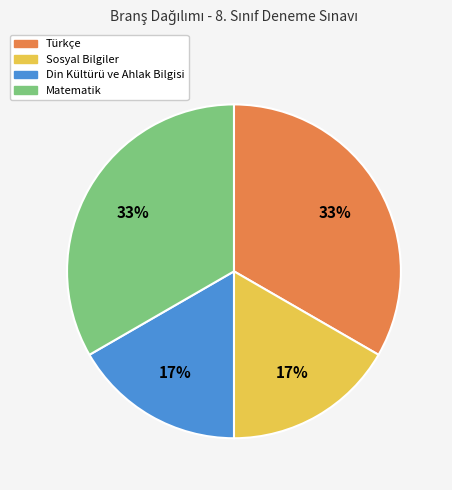

To the nearest percent, what is the average slice percentage?

25%